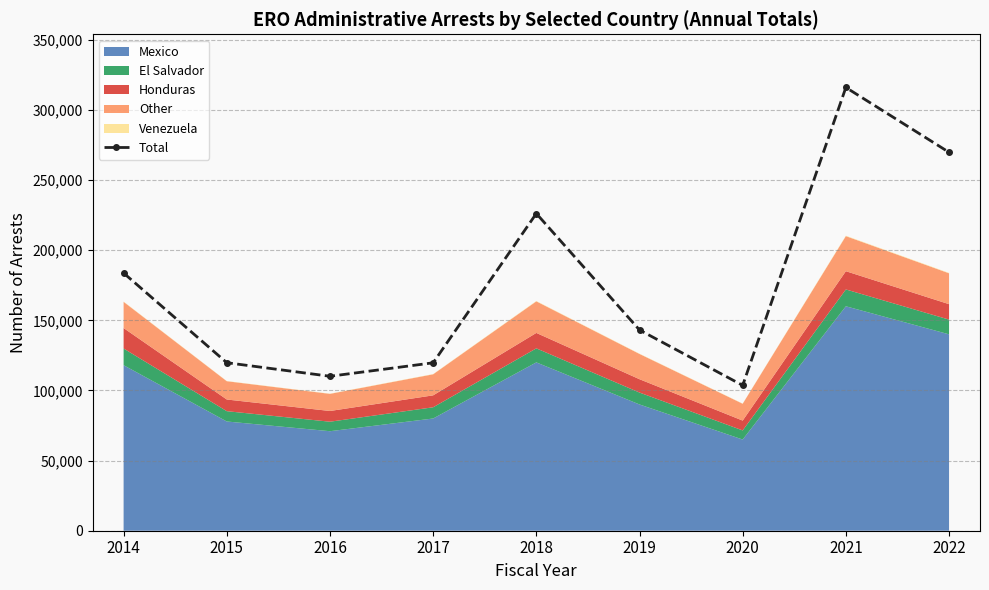

Between 2022 and 2014, which is larger?

2022